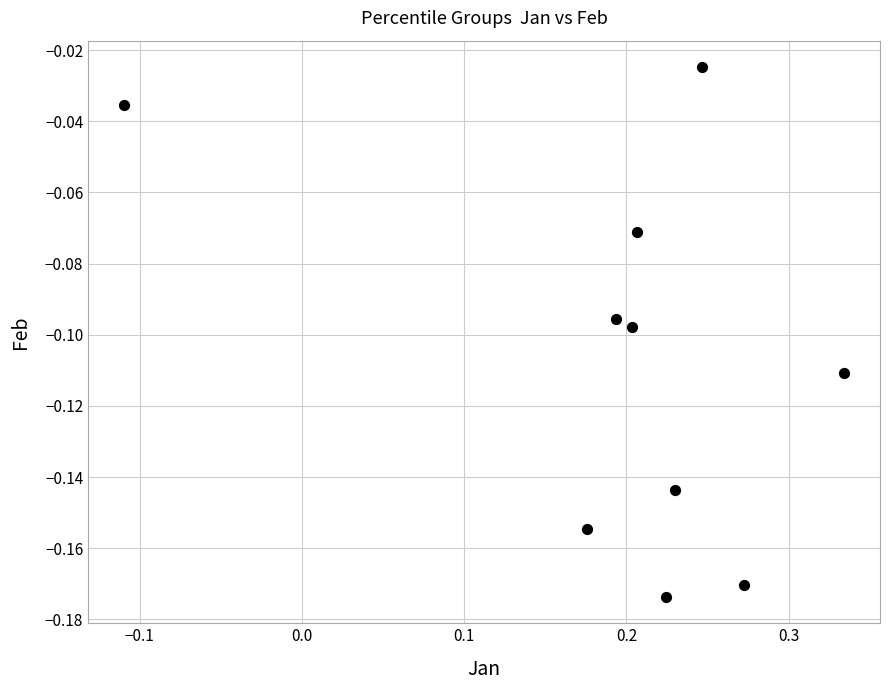

What is the range of X values (max minus min)?

0.4